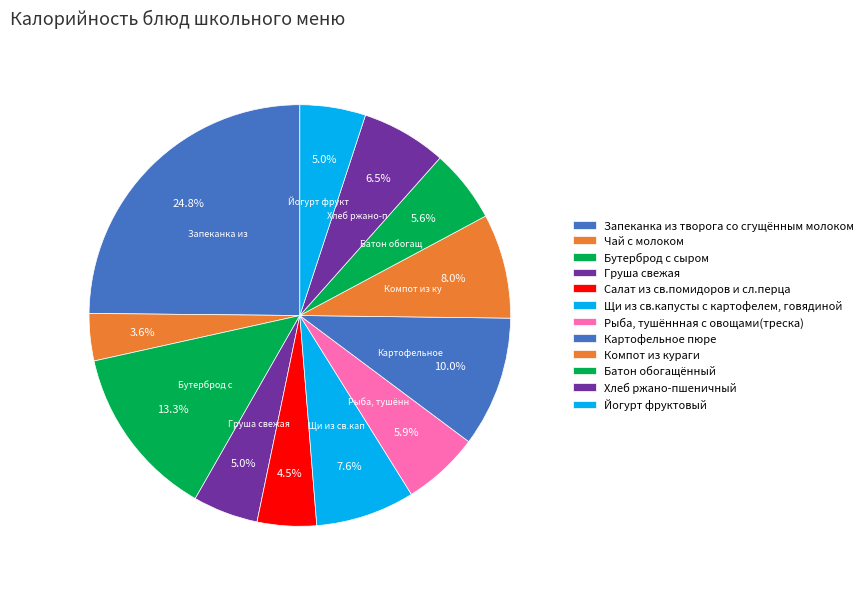

The Щи из св.капусты с картофелем, говядиной slice represents 8% of the pie. True or false?

True